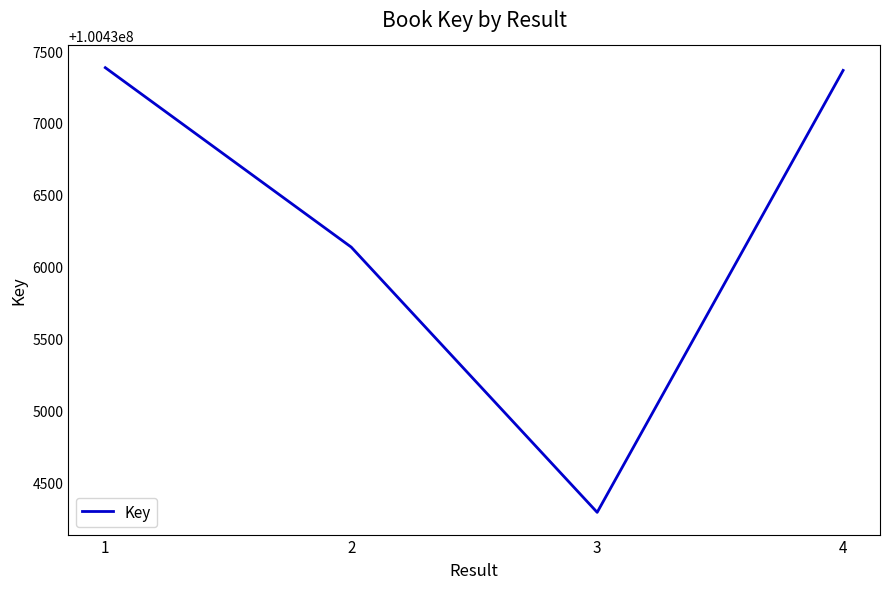

True or false: the data has more than 2 interior local peaks.

False